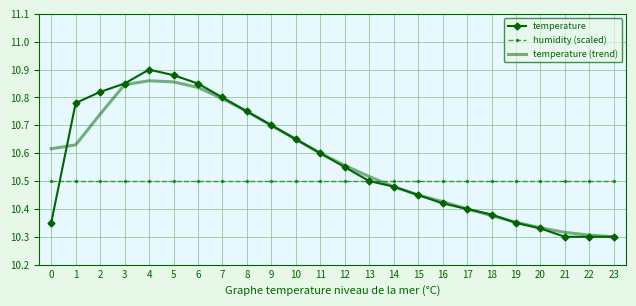

Which series has the largest range (max minus min)?

temperature